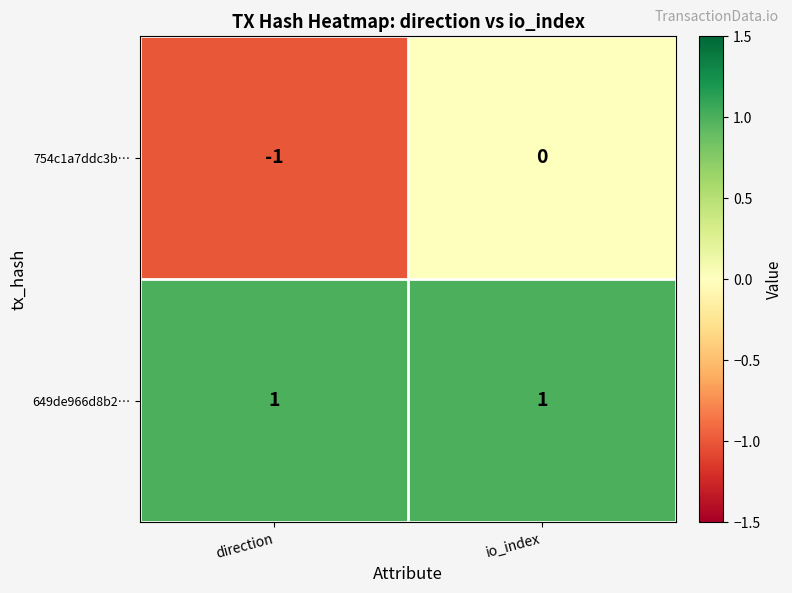

Reading left to right, extract all data points from this chart.

754c1a7ddc3b…: -1	0
649de966d8b2…: 1	1